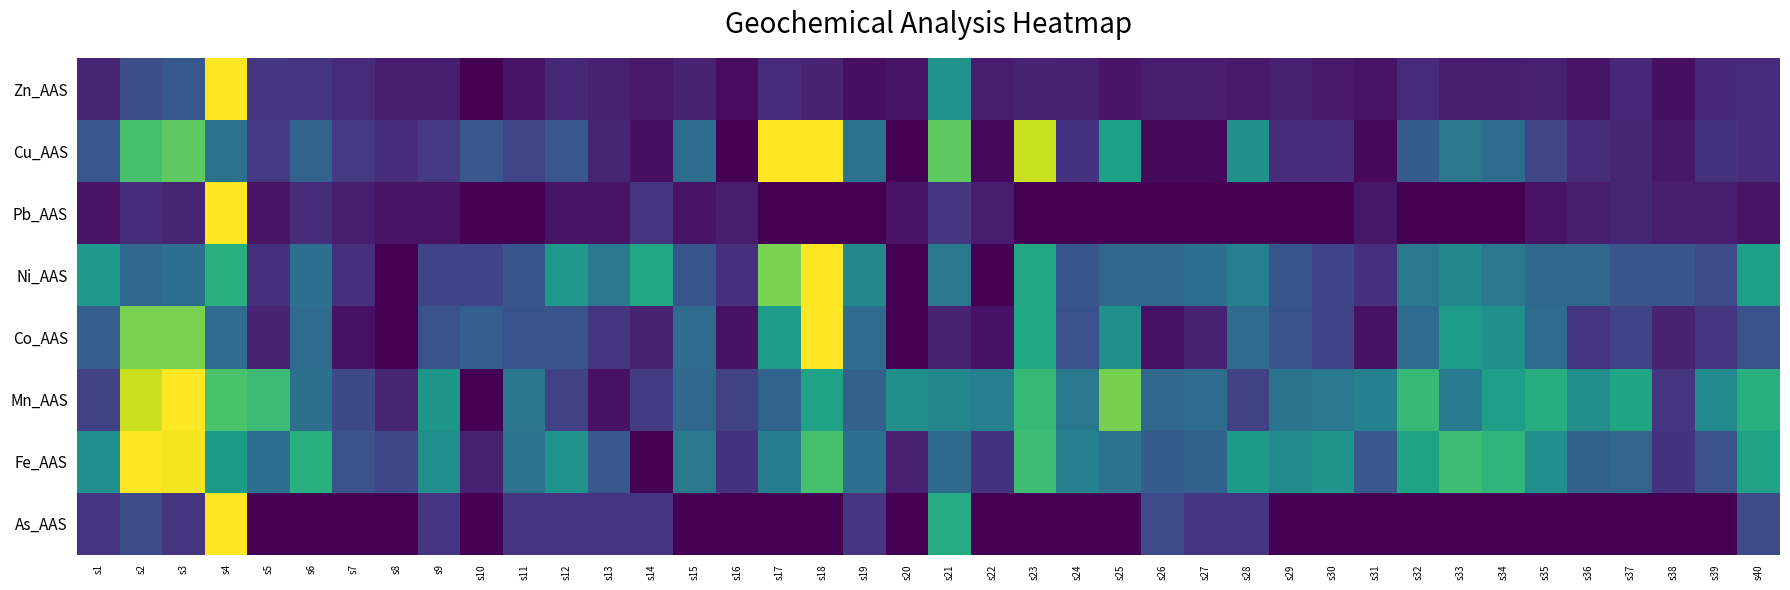

Rank the series at s34 from lowest to highest value.

Pb_AAS, As_AAS, Zn_AAS, Cu_AAS, Ni_AAS, Co_AAS, Mn_AAS, Fe_AAS